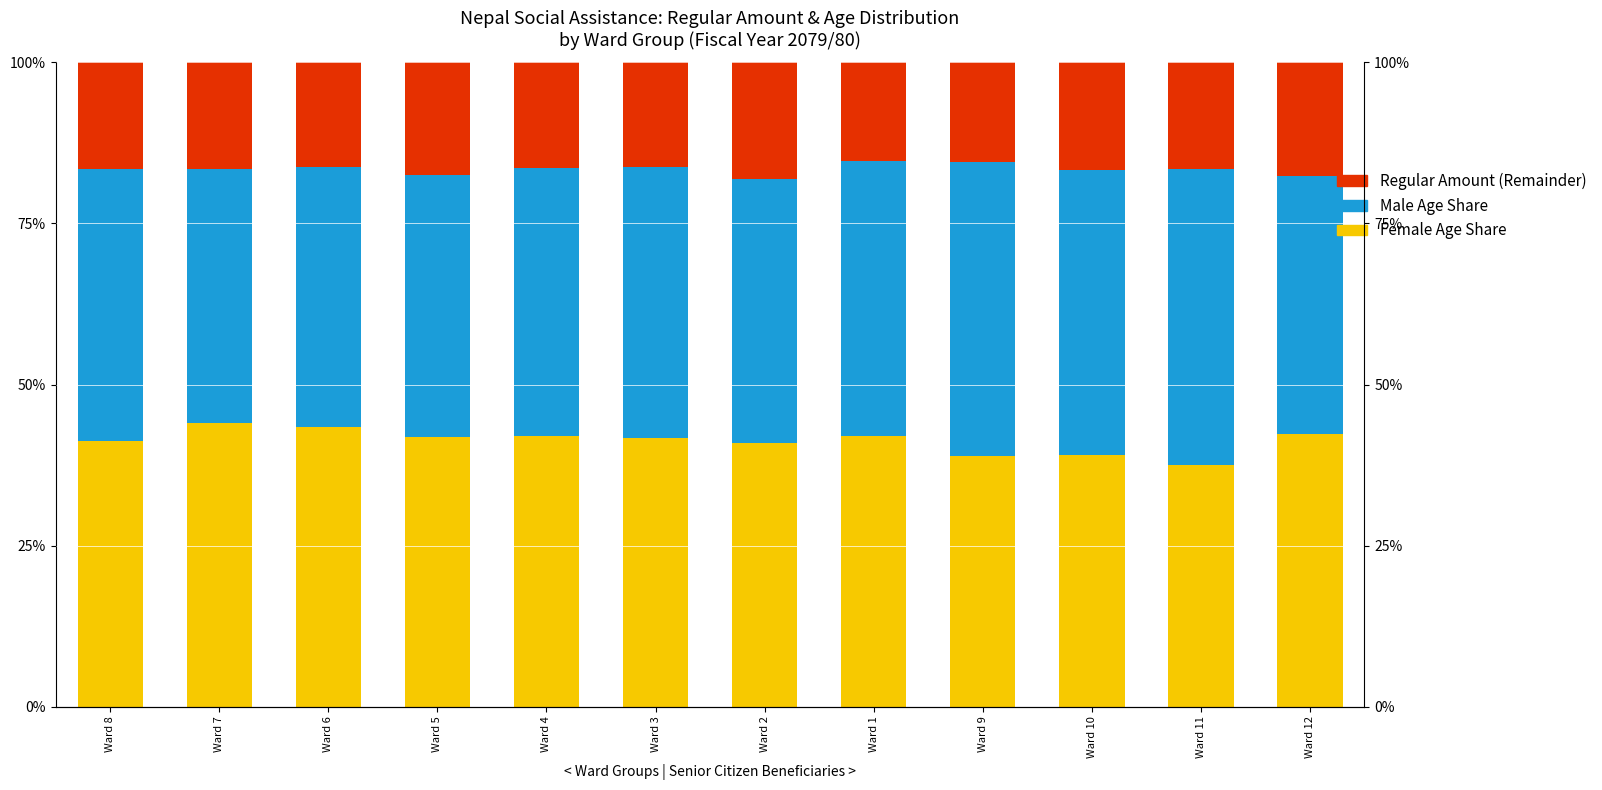

How many groups of bars are there?

12